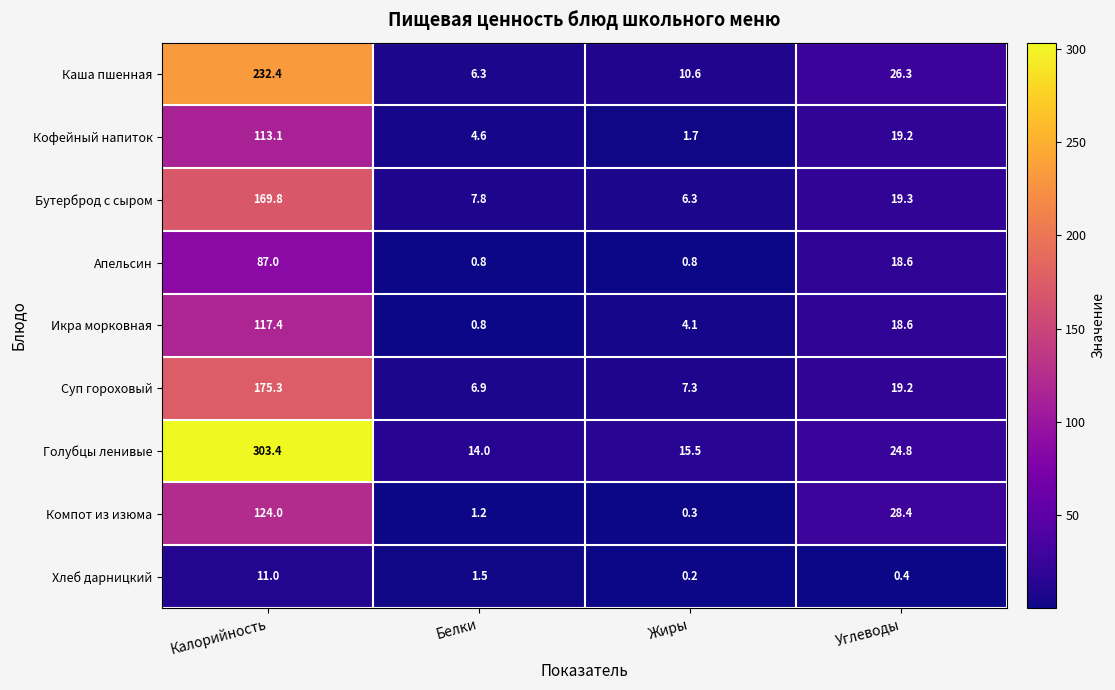

At how many categories does at least one series exceed 242?

1